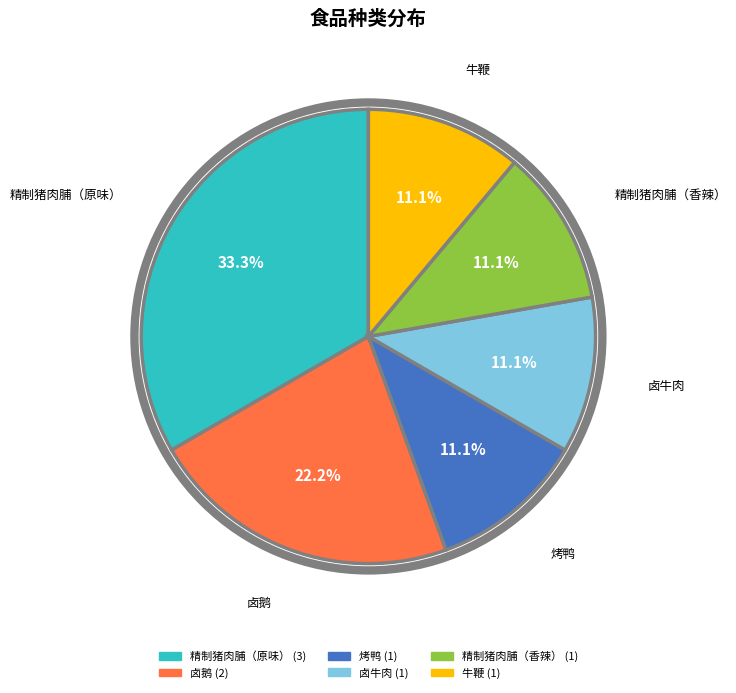

Count the number of slices in the pie.

6